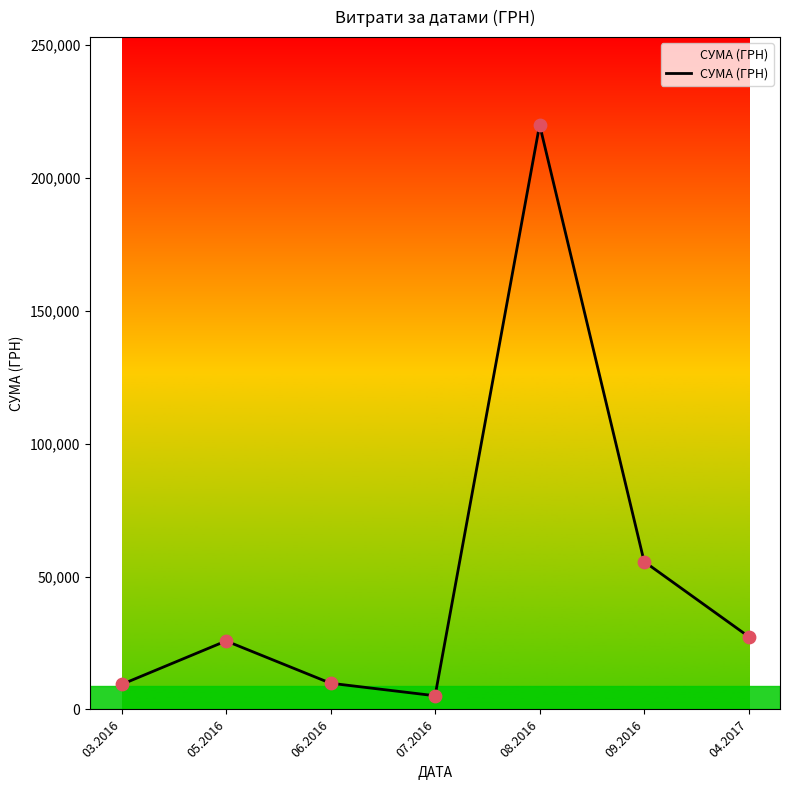

What is the change in value from 06.2016 to 08.2016?

+210100.6